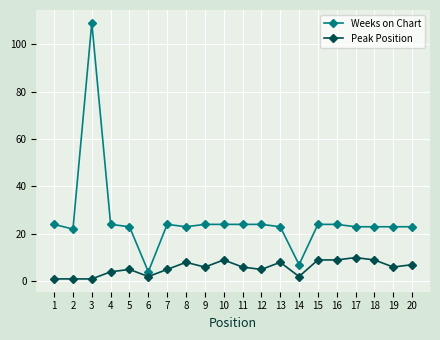

What is the sum of all Peak Position values?

113